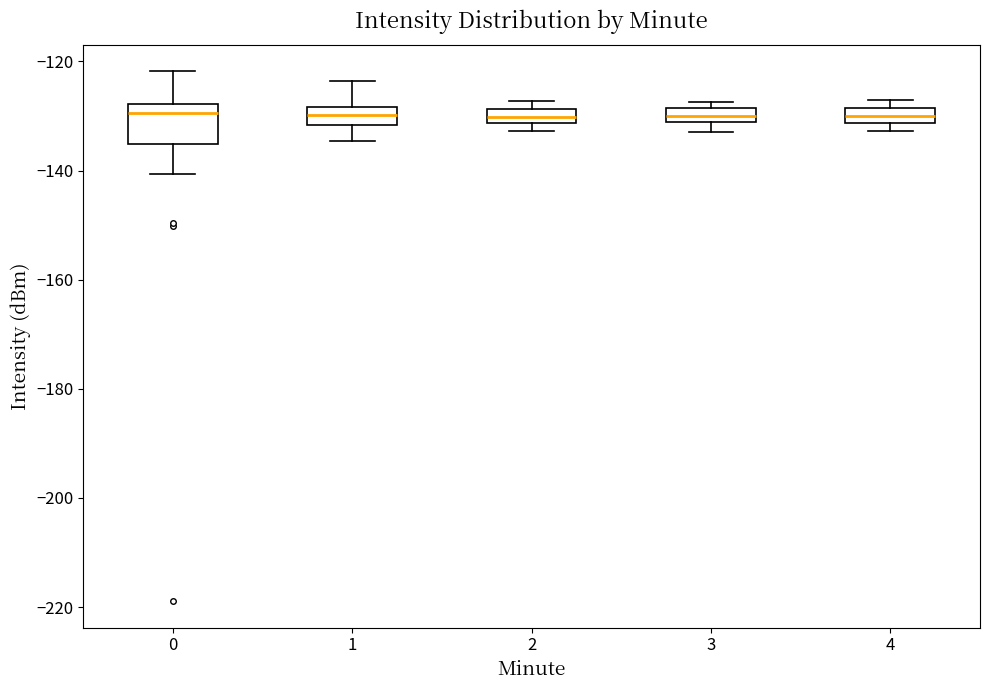

Where is the upper edge of the box at x = 1 on the y-axis? The values are not printed on the chart, so give them approximately, as read against the axis.

-128